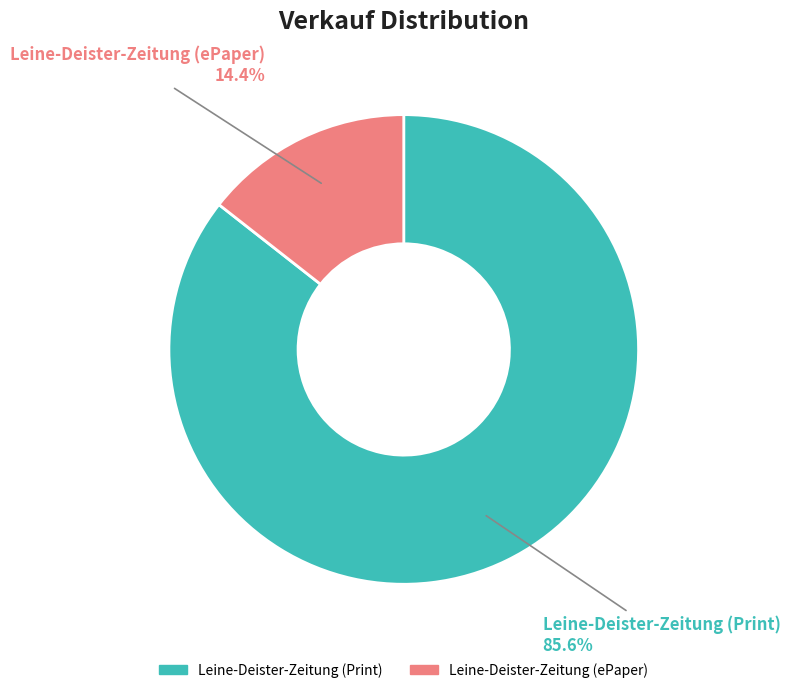

What percentage is NOT represented by Leine-Deister-Zeitung (Print)?

14.4%